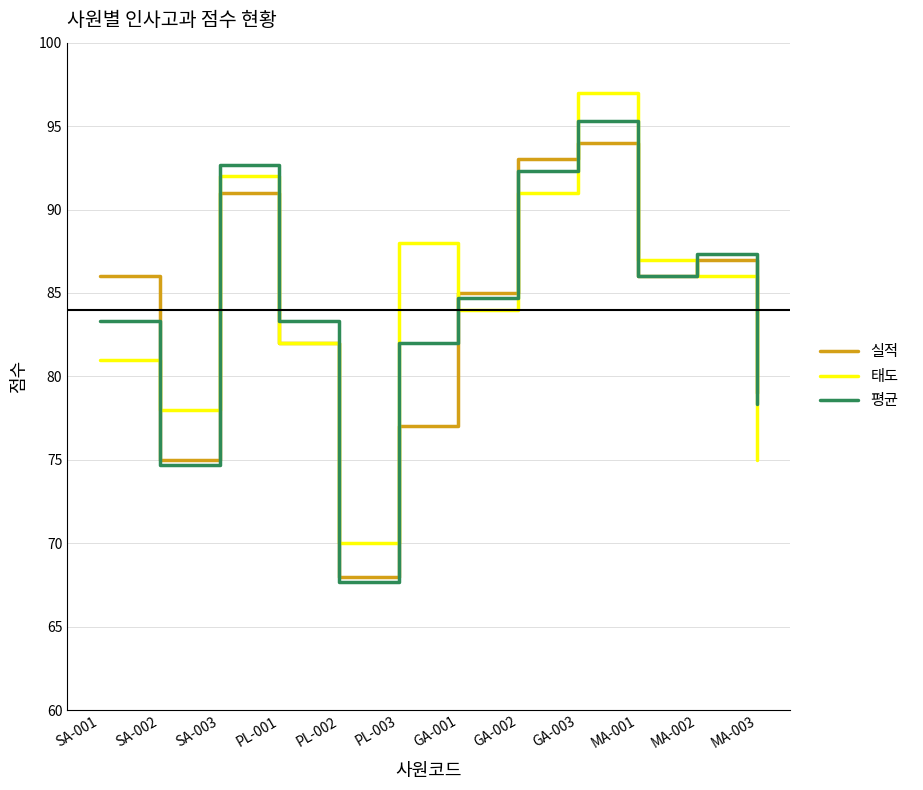

What is the total value across all series at MA-003?

232.3